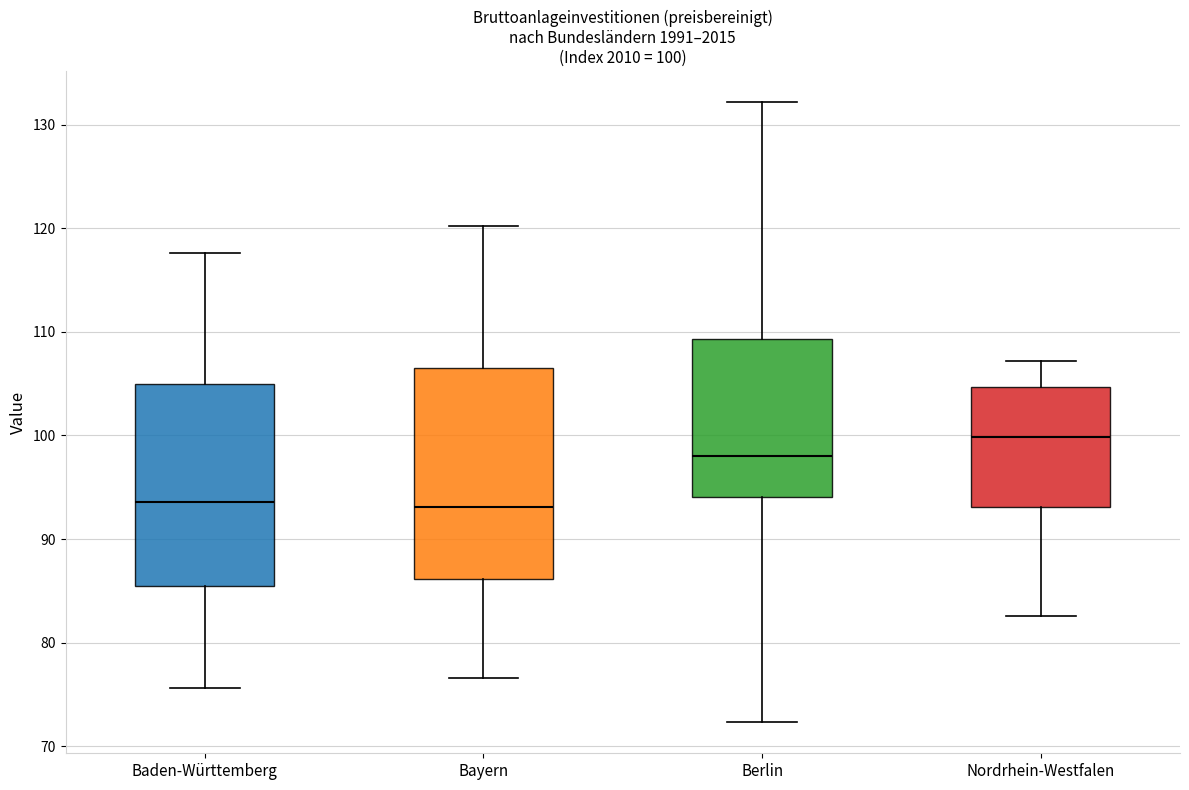

Which box's median line is the highest?

Nordrhein-Westfalen